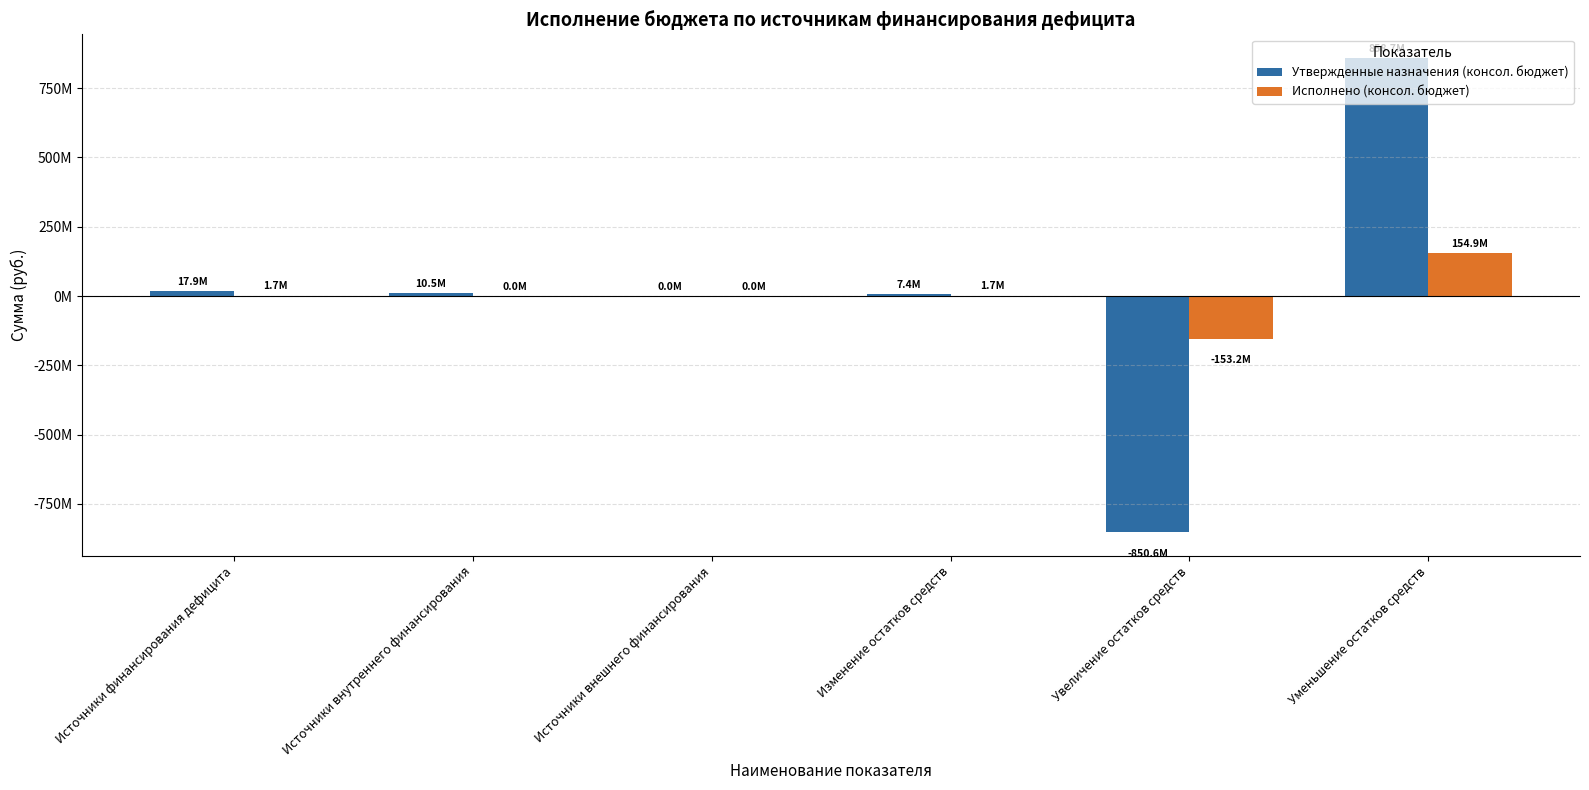

Are the bars grouped side by side (vs. stacked)?

Yes